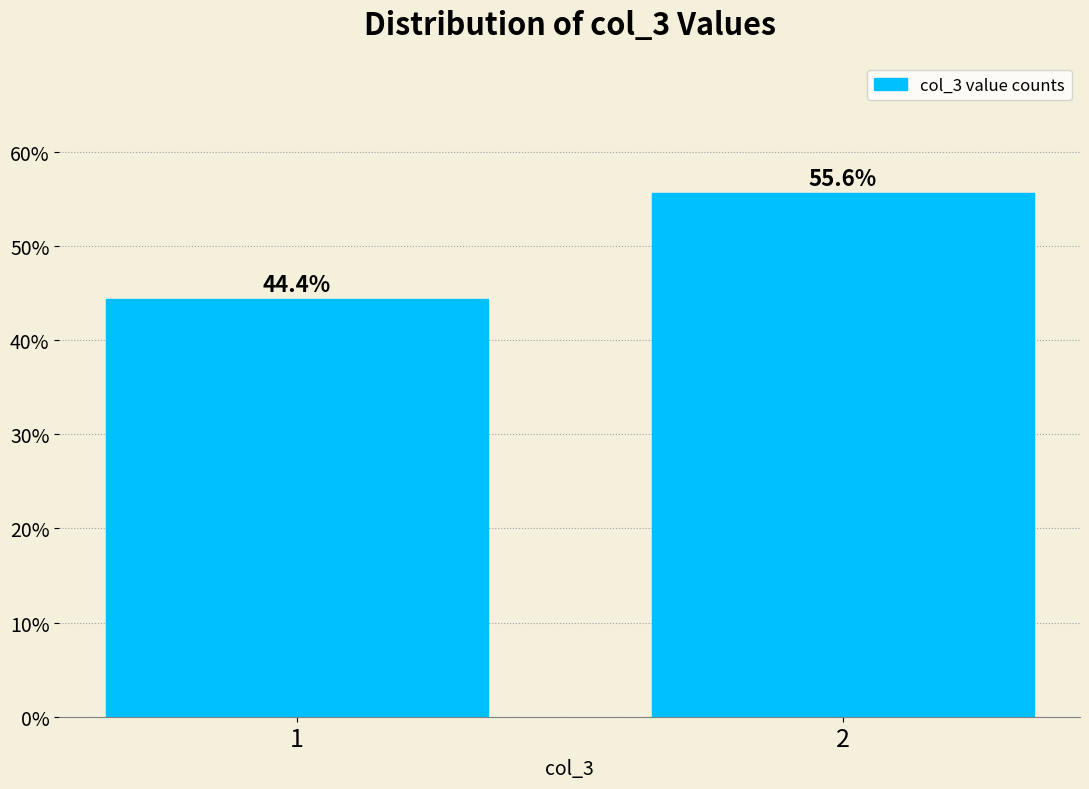

Reading right to left, transcribe all the data shown in this chart.

55.6	44.4